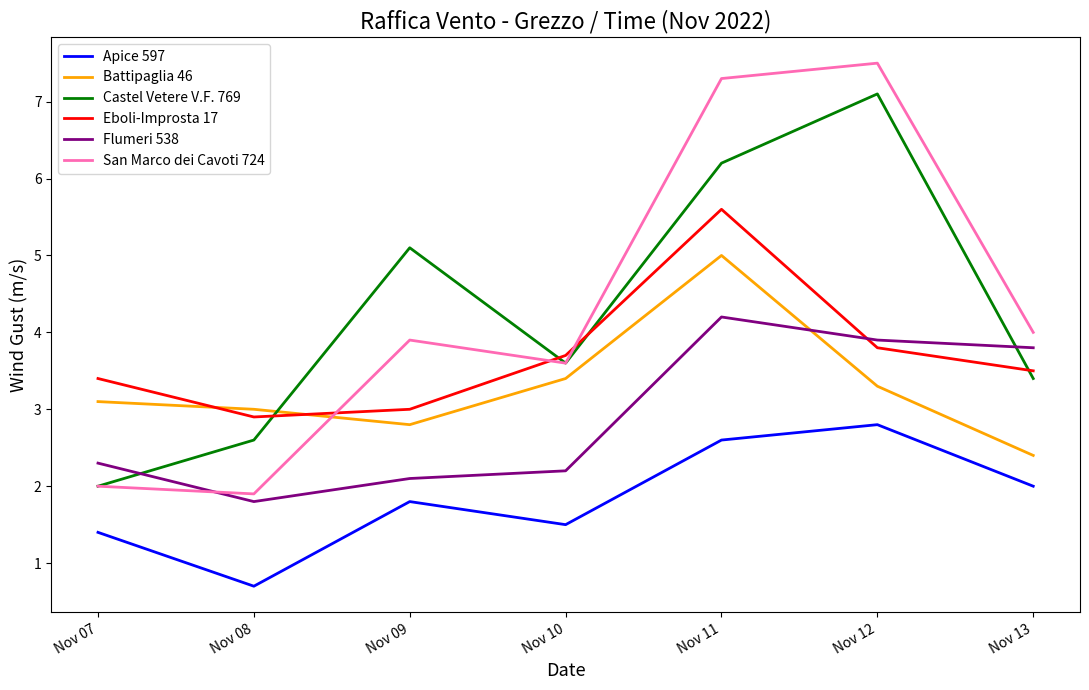

Reading left to right, extract all data points from this chart.

Apice 597: 1.4	0.7	1.8	1.5	2.6	2.8	2.0
Battipaglia 46: 3.1	3.0	2.8	3.4	5.0	3.3	2.4
Castel Vetere V.F. 769: 2.0	2.6	5.1	3.6	6.2	7.1	3.4
Eboli-Improsta 17: 3.4	2.9	3.0	3.7	5.6	3.8	3.5
Flumeri 538: 2.3	1.8	2.1	2.2	4.2	3.9	3.8
San Marco dei Cavoti 724: 2.0	1.9	3.9	3.6	7.3	7.5	4.0